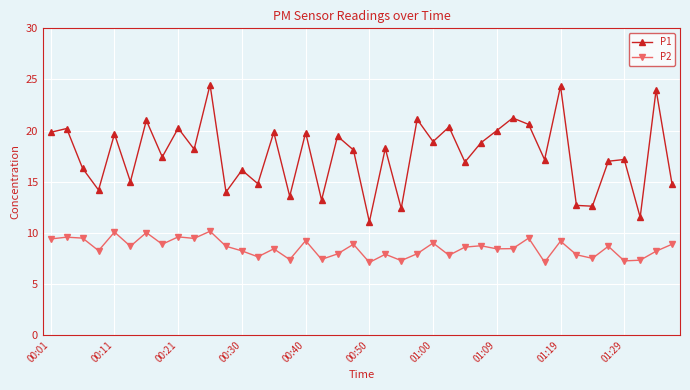

In P2, how many points are lower than both neighbors (excluding endpoints)?

14